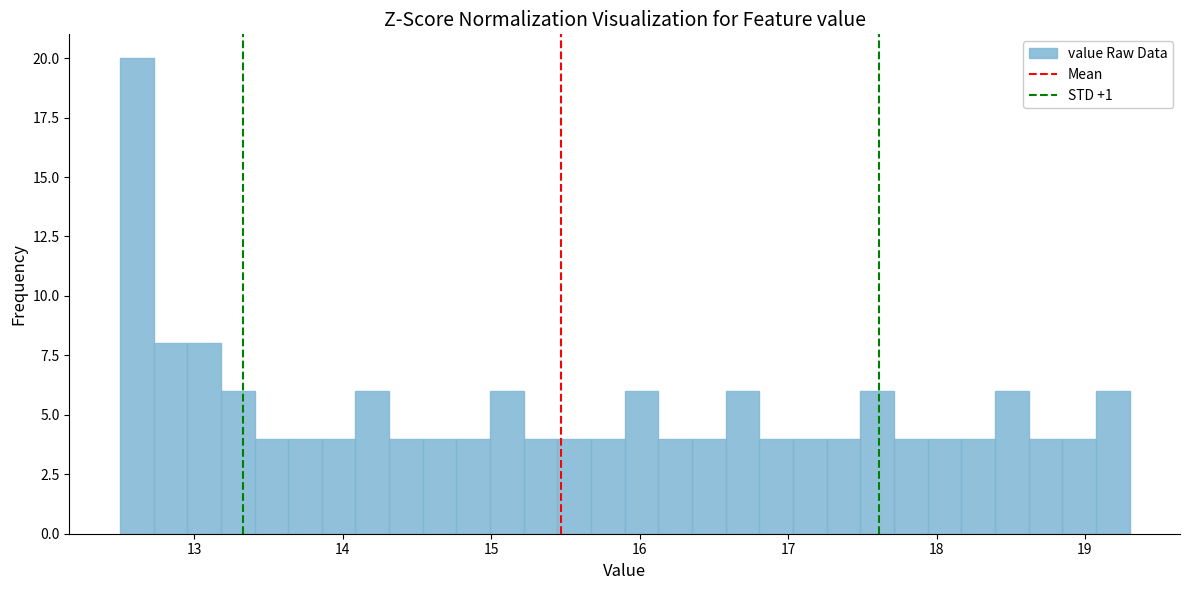

Around what value on the x-axis is the tallest bar? Give the approximate position of its centre, as read against the axis.

12.6